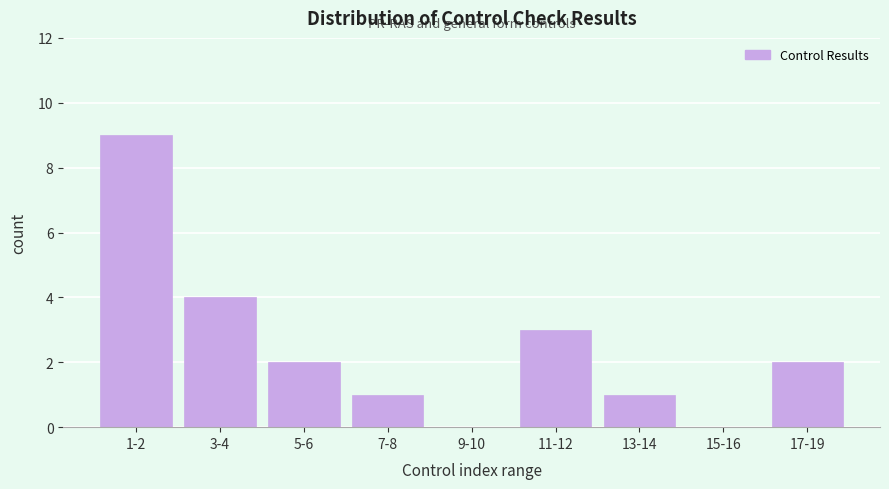

Reading left to right, what are all the values shown in this chart?

1-2=9	3-4=4	5-6=2	7-8=1	9-10=0	11-12=3	13-14=1	15-16=0	17-19=2